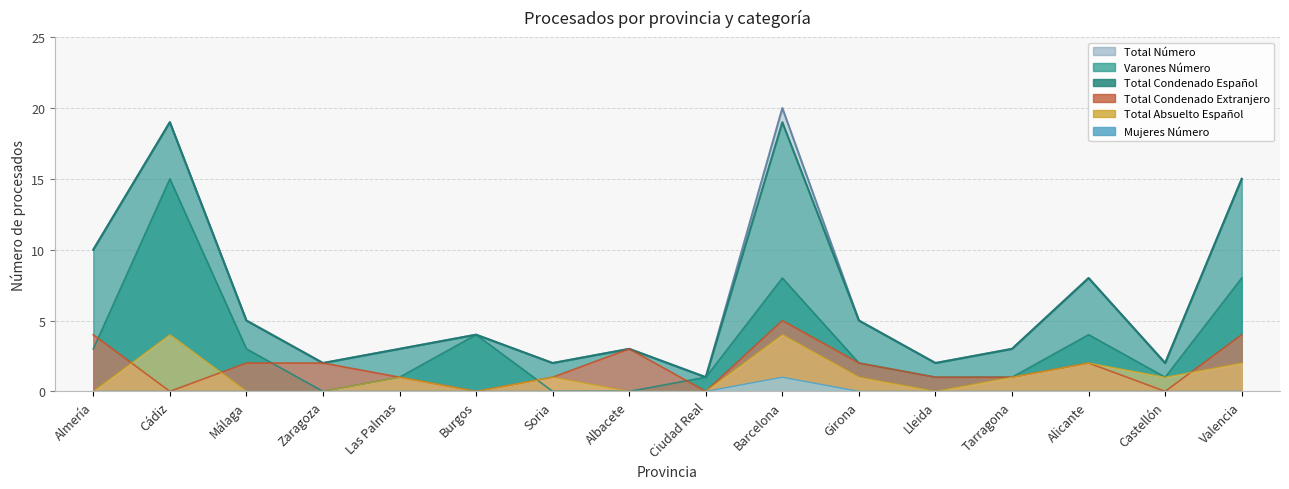

How many lines are shown in the chart?

6